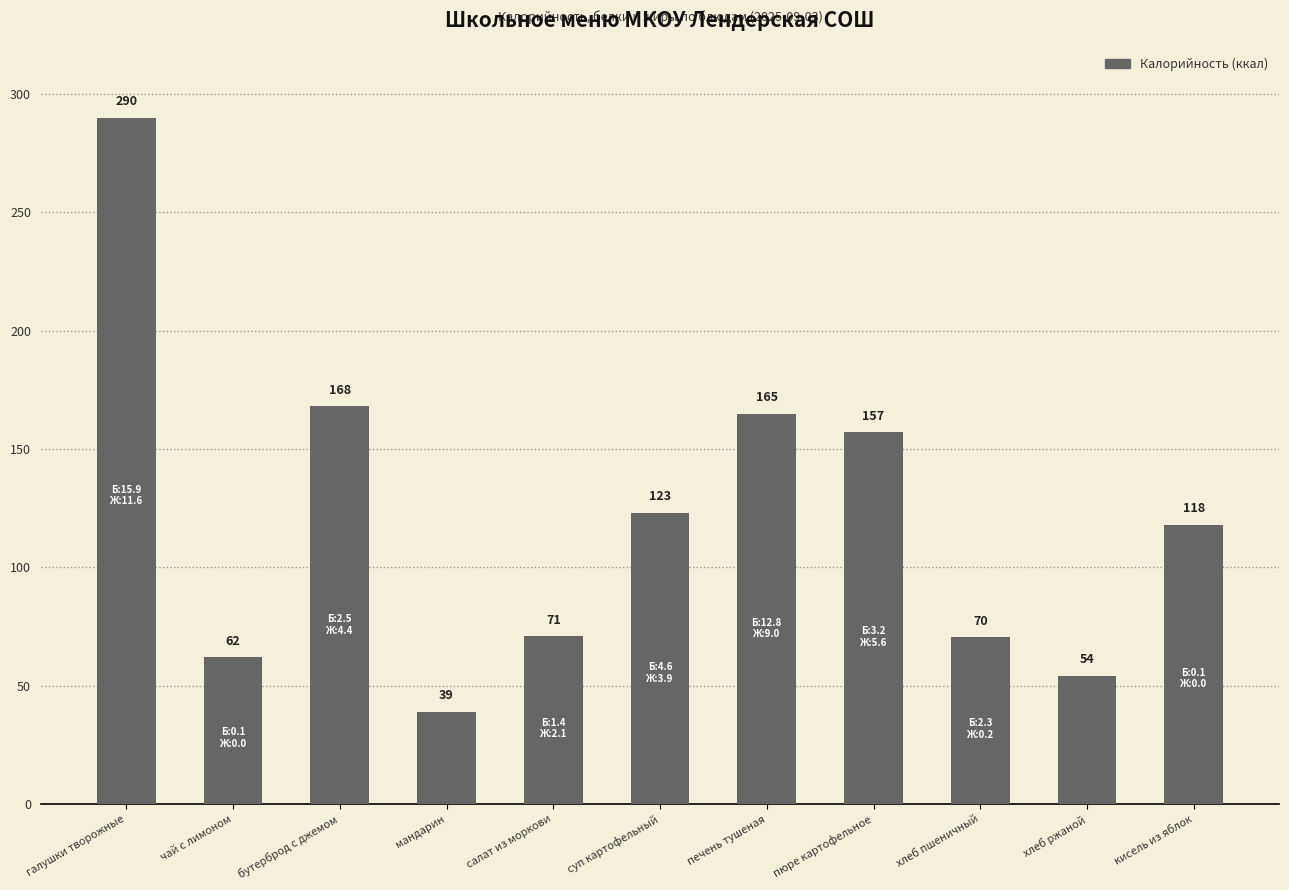

Between бутерброд с джемом and кисель из яблок, which is larger?

бутерброд с джемом